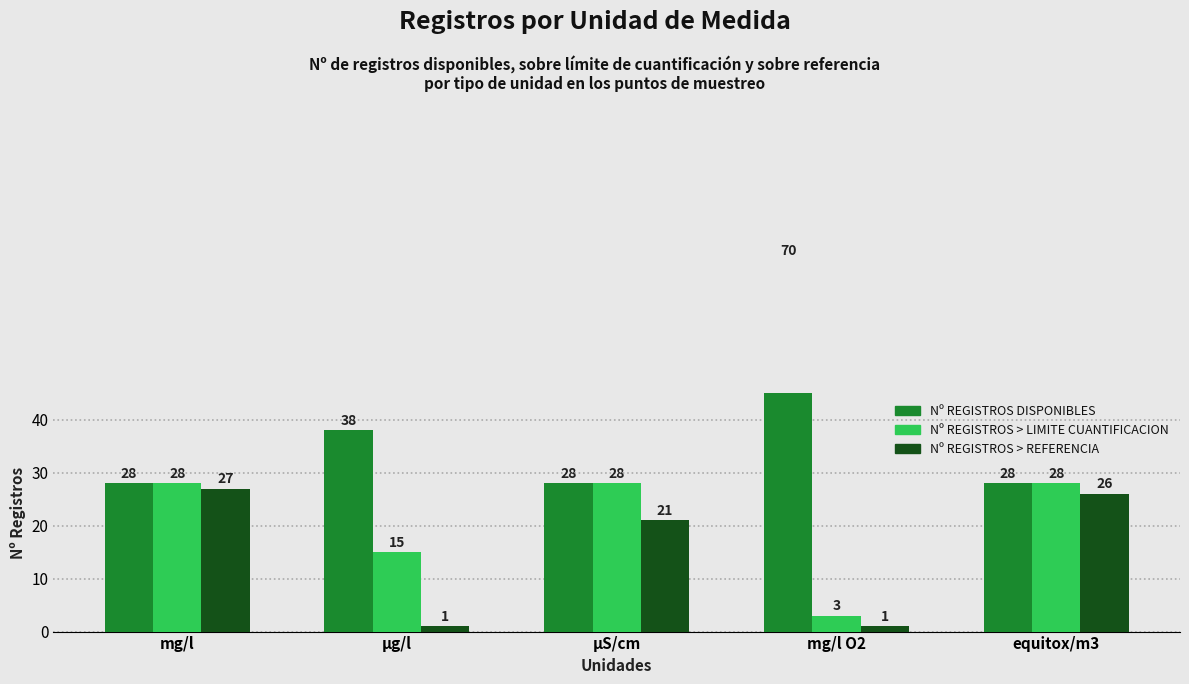

What is the label of the 2nd bar from the left?

µg/l